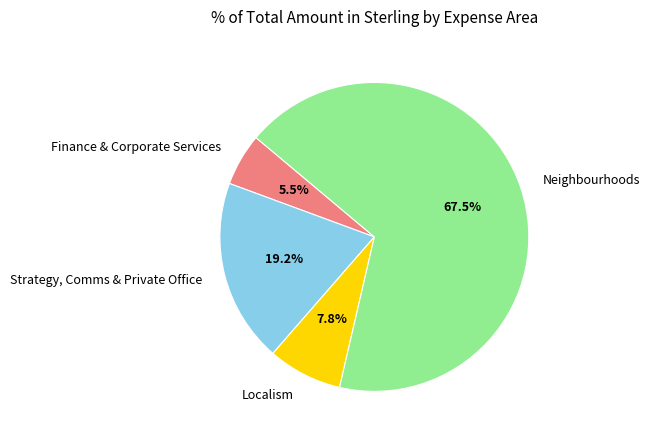

Count the number of slices in the pie.

4